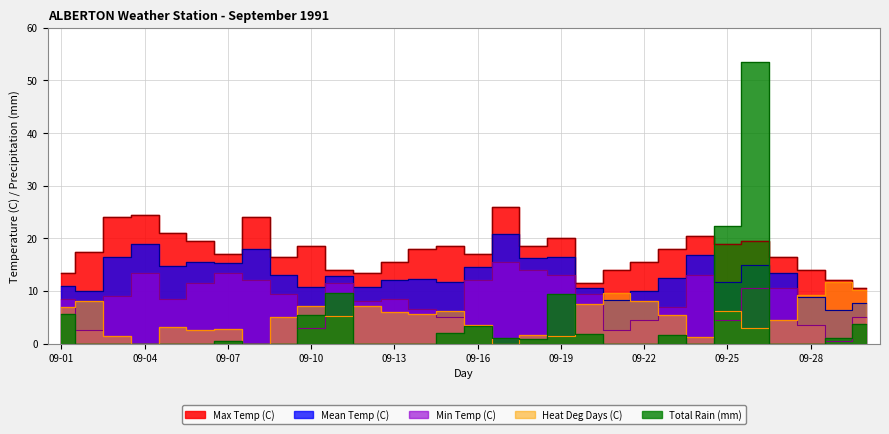

True or false: Total Rain (mm) has more than 0 interior local peaks.

True